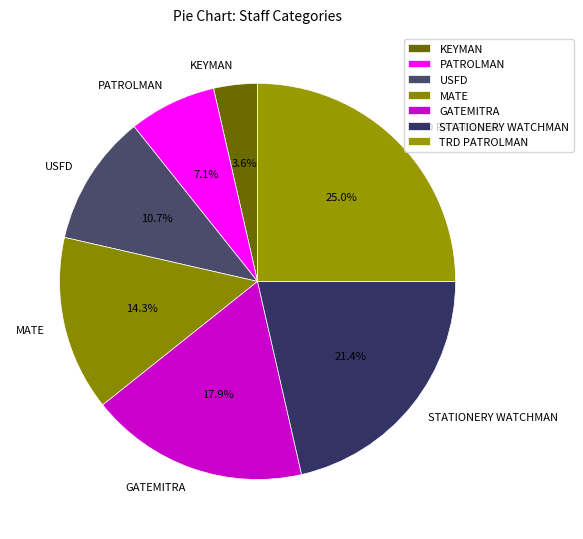

How many segments does this pie chart have?

7